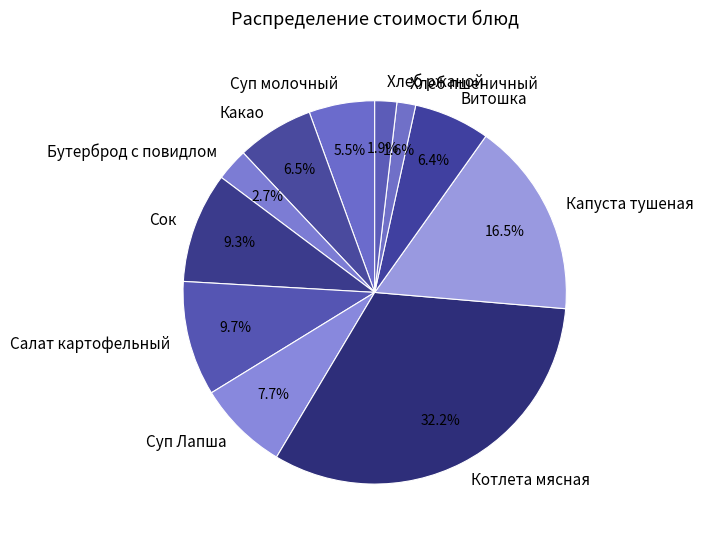

Combined, do Сок and Котлета мясная account for over 50%?

No